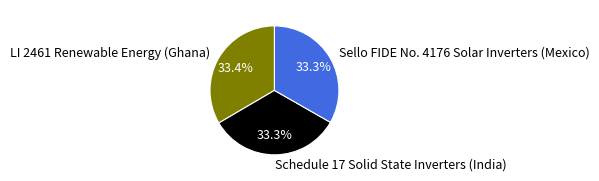

What percentage is the Sello FIDE No. 4176 Solar Inverters (Mexico) slice, to the nearest percent?

33%